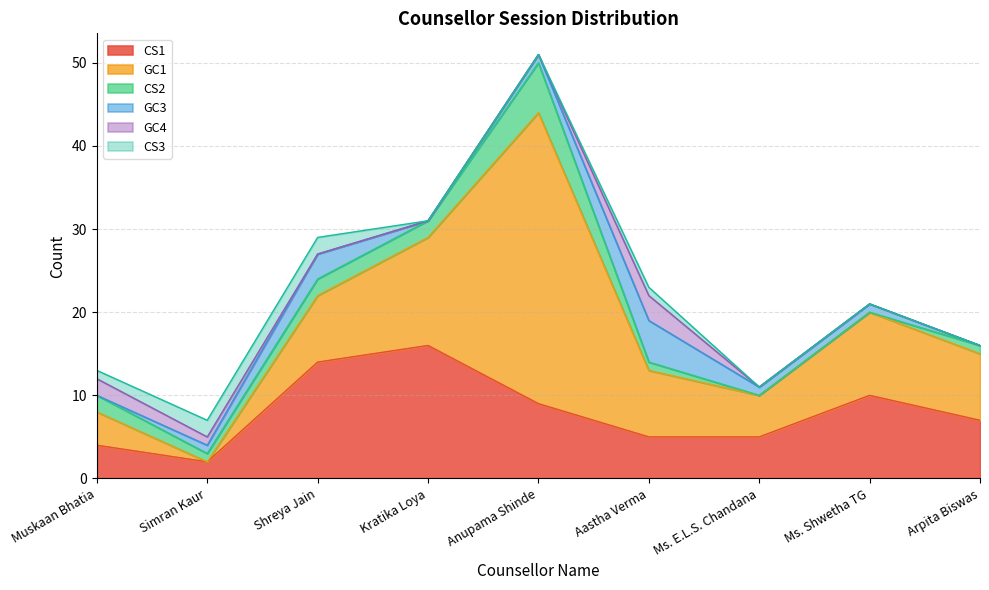

Count the CS3 values in the range 0 to 1.

7